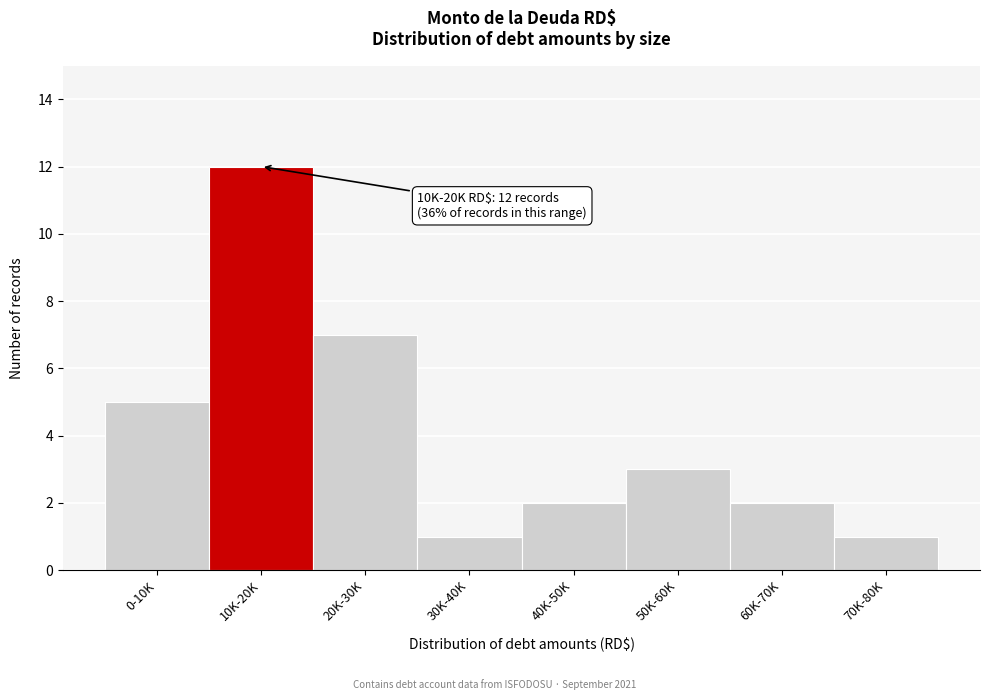

Reading left to right, transcribe all the data shown in this chart.

0-10K=5	10K-20K=12	20K-30K=7	30K-40K=1	40K-50K=2	50K-60K=3	60K-70K=2	70K-80K=1